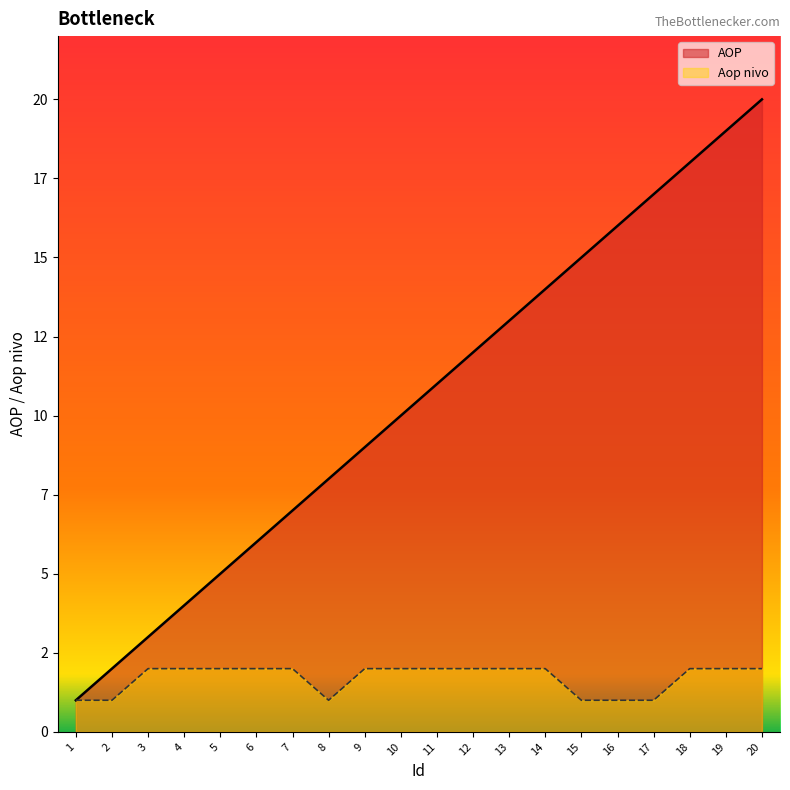

Reading left to right, transcribe all the data shown in this chart.

AOP: 1=1	2=2	3=3	4=4	5=5	6=6	7=7	8=8	9=9	10=10	11=11	12=12	13=13	14=14	15=15	16=16	17=17	18=18	19=19	20=20
Aop nivo: 1=1	2=1	3=2	4=2	5=2	6=2	7=2	8=1	9=2	10=2	11=2	12=2	13=2	14=2	15=1	16=1	17=1	18=2	19=2	20=2